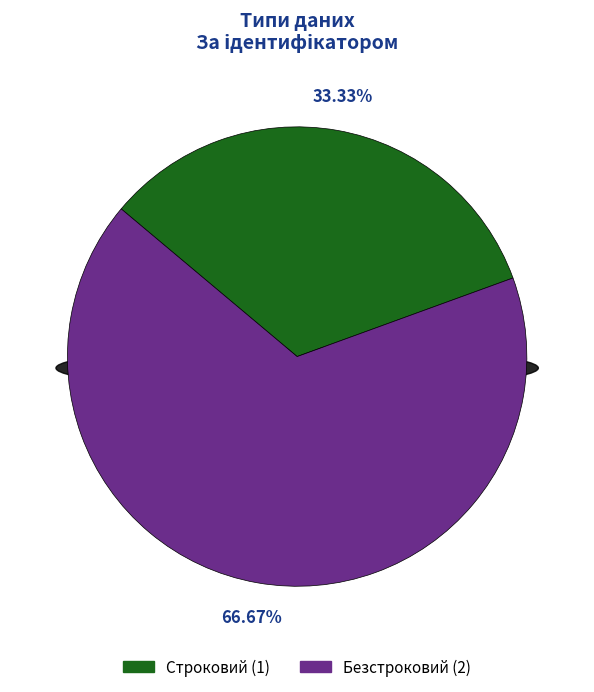

What is the total percentage of Строковий and Безстроковий?

100.0%